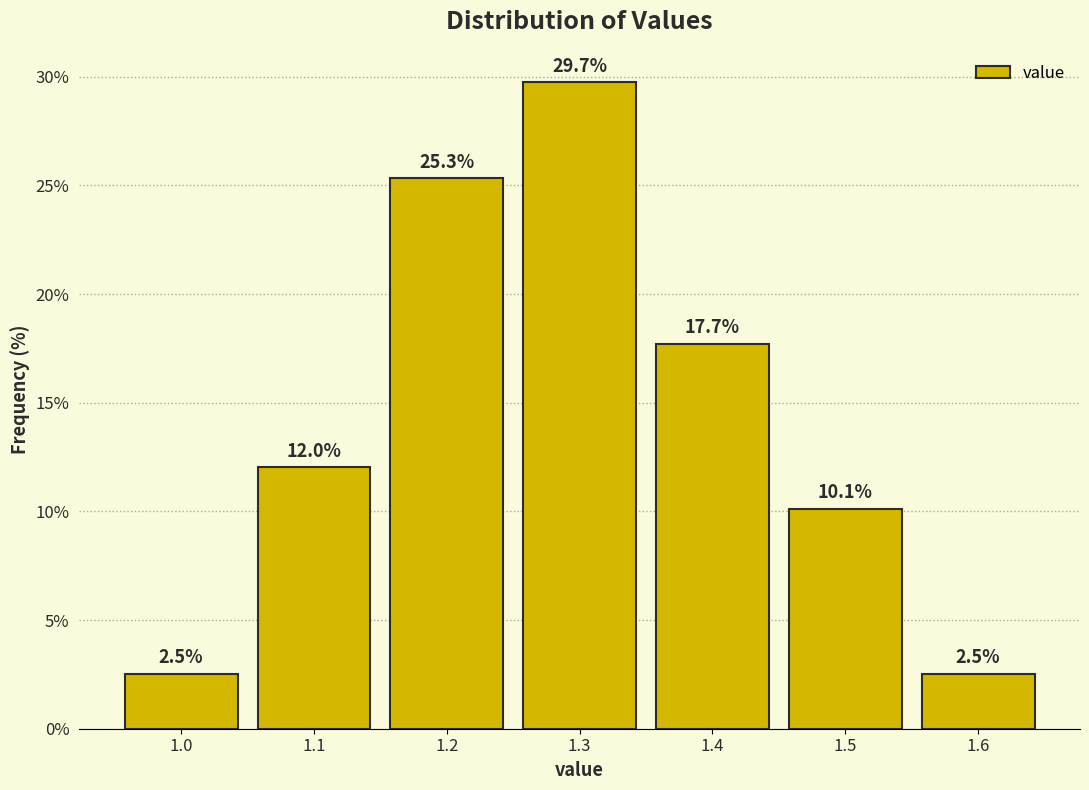

Reading right to left, what are all the values shown in this chart?

2.5	10.1	17.7	29.7	25.3	12.0	2.5